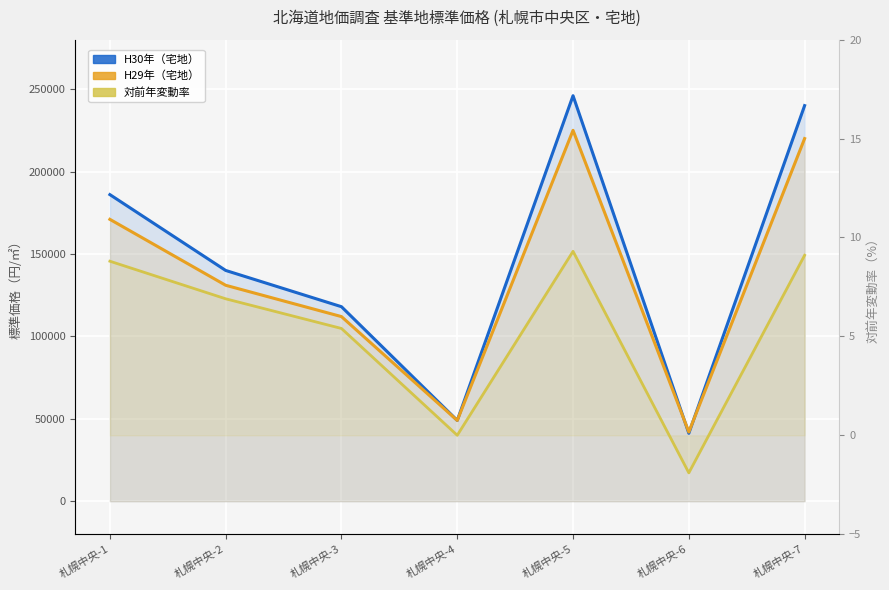

True or false: H29年（宅地） and 対前年変動率 intersect in this chart.

False